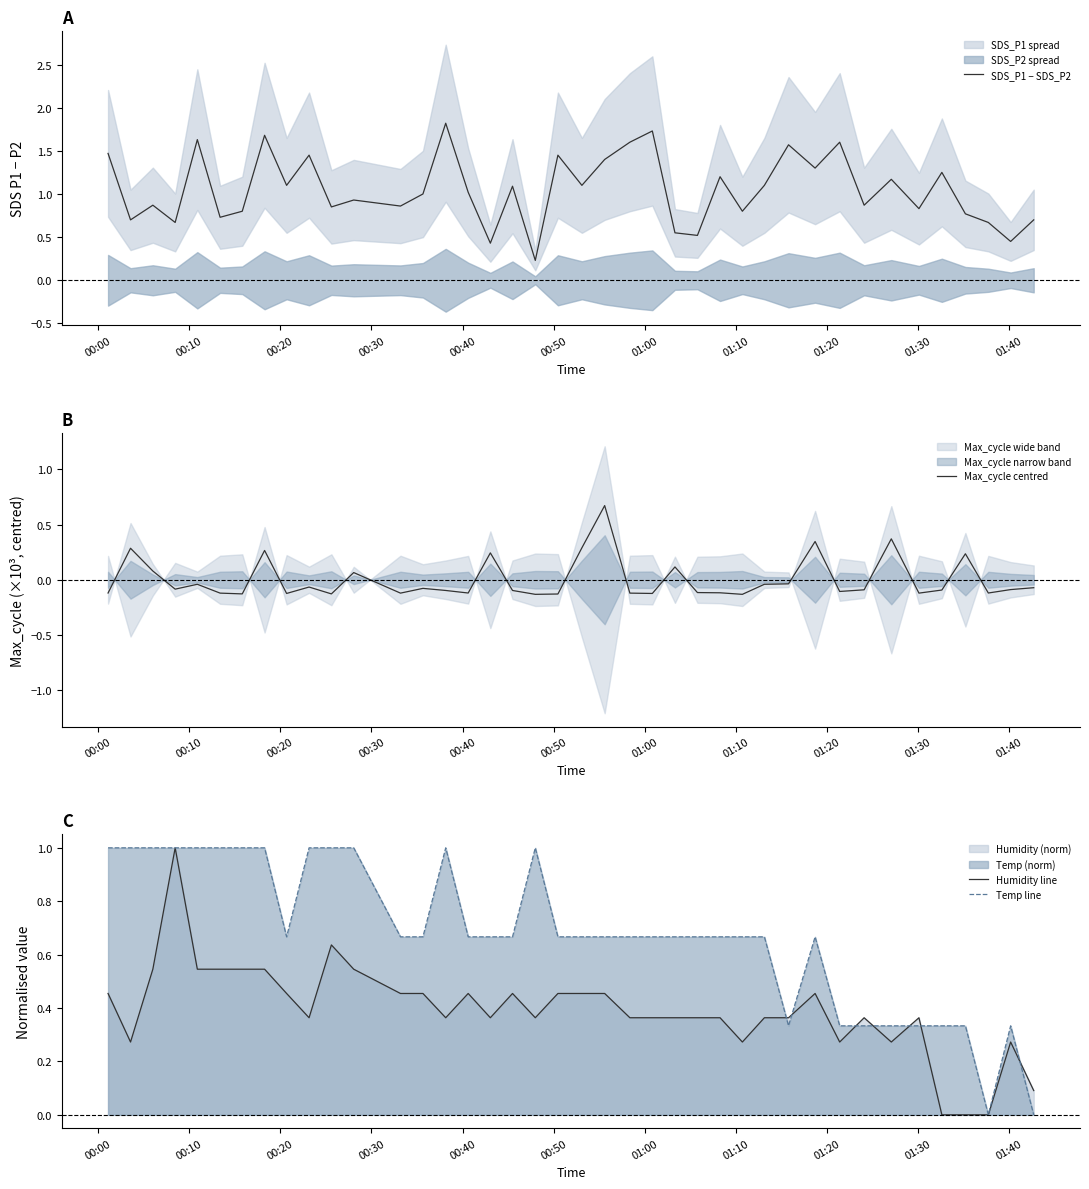

True or false: Max_cycle centred and Temp line cross at least once.

True